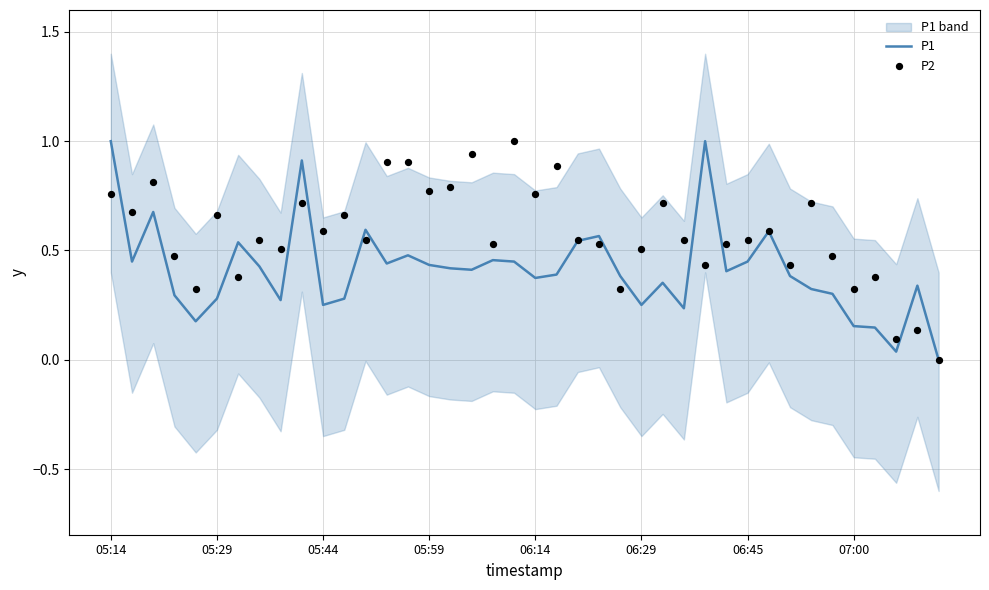

What are all the series names shown in the legend?

P1, P2